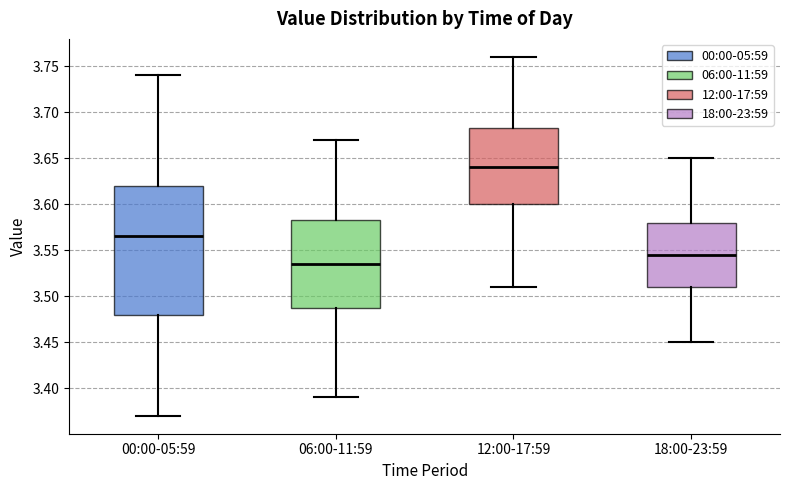

Where does the upper whisker of the box for 18:00-23:59 end on the y-axis? The values are not printed on the chart, so give them approximately, as read against the axis.

3.650